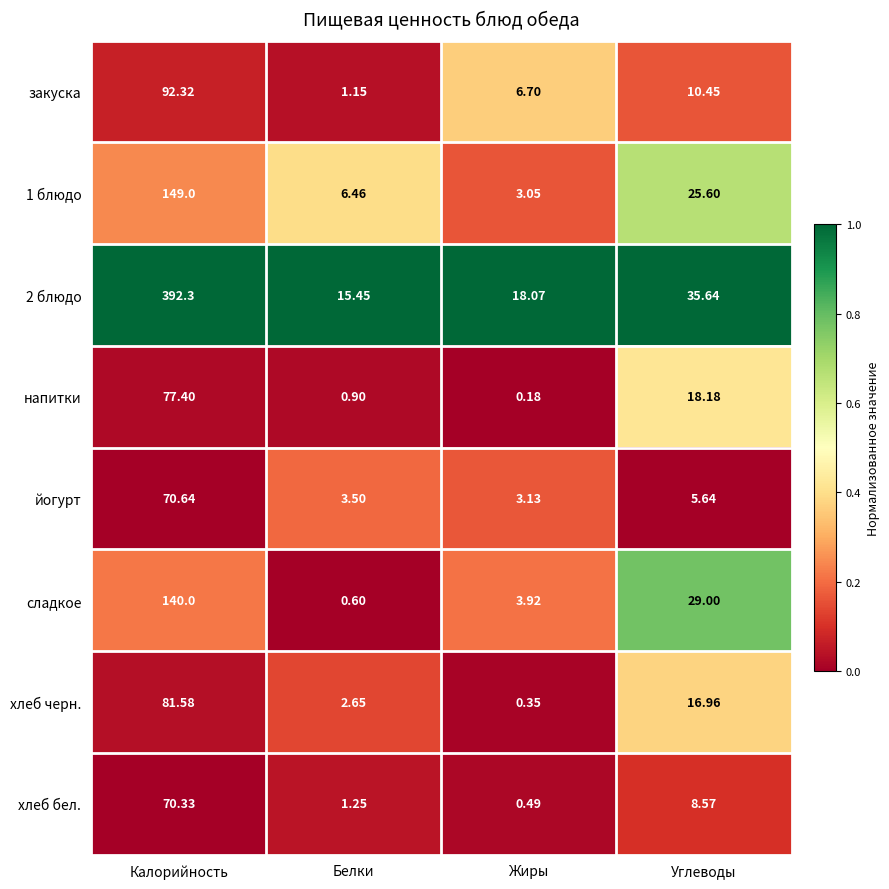

At which category is the sum across all series the highest?

Калорийность